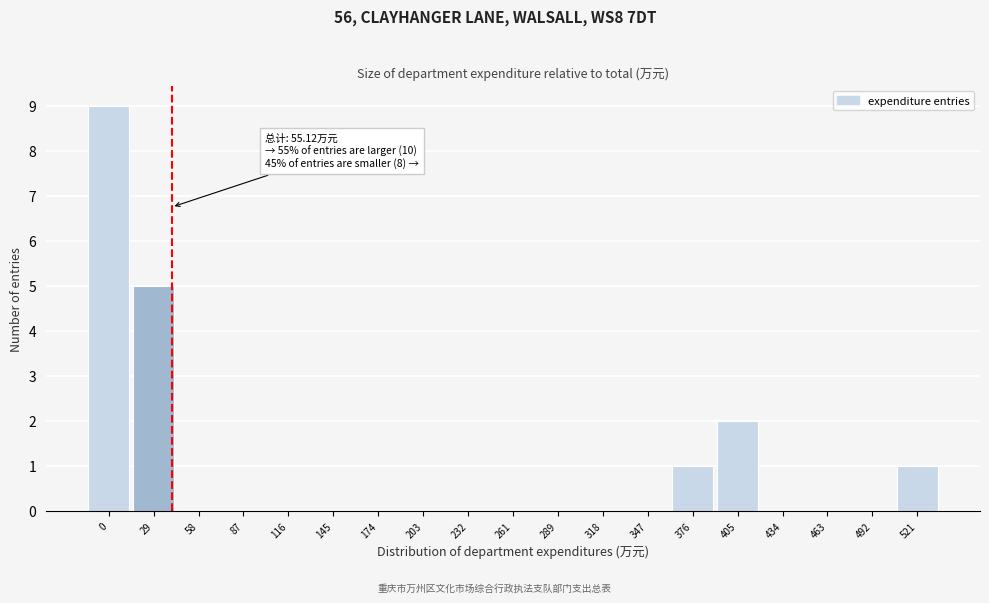

Reading right to left, list all the values displayed in this chart.

521=1	492=0	463=0	434=0	405=2	376=1	347=0	318=0	289=0	261=0	232=0	203=0	174=0	145=0	116=0	87=0	58=0	29=5	0=9